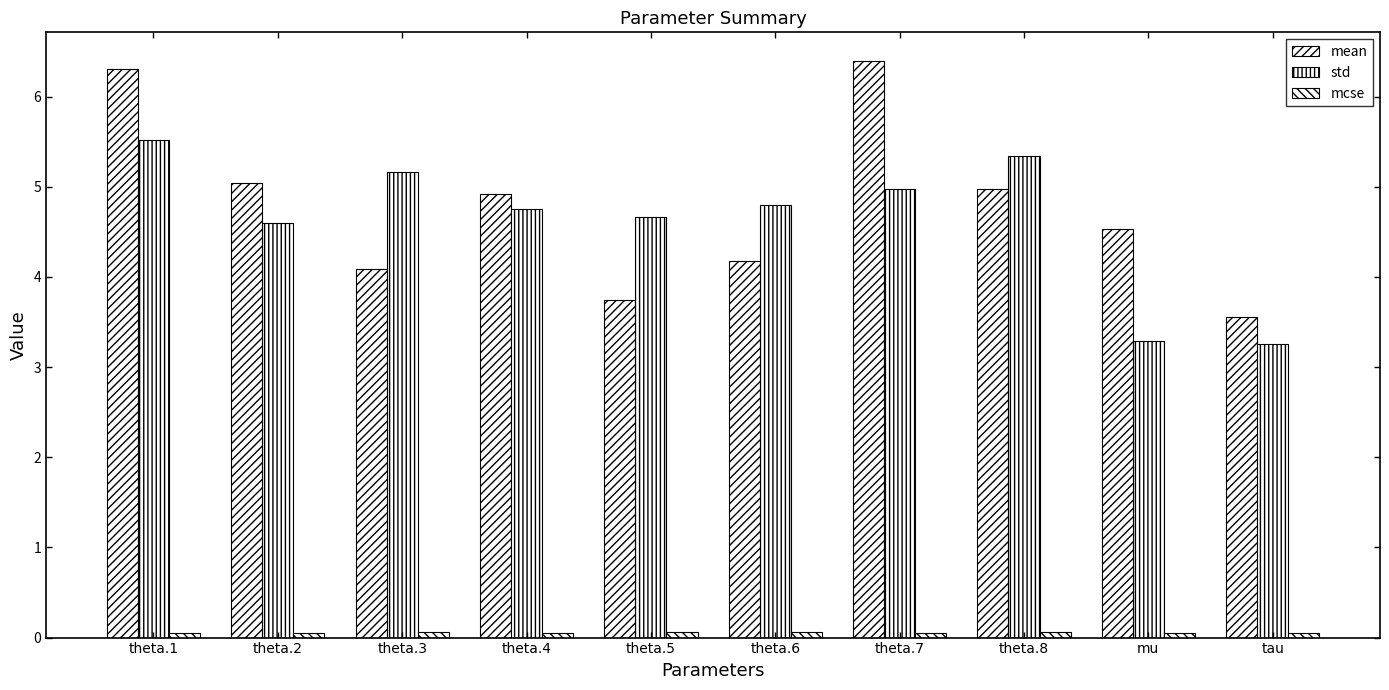

How many bars are there in total?

30